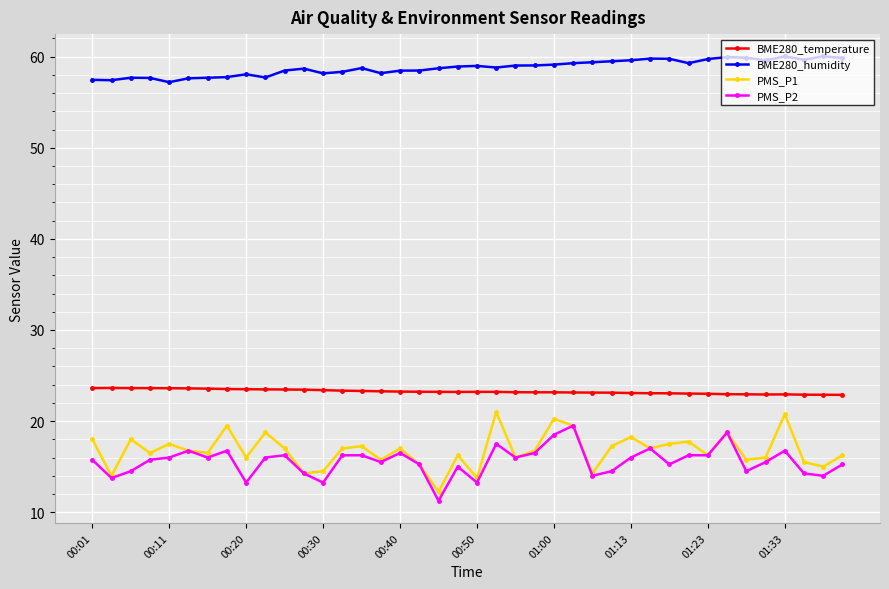

What is the value of the PMS_P2 point at the 17th from the left?

16.5